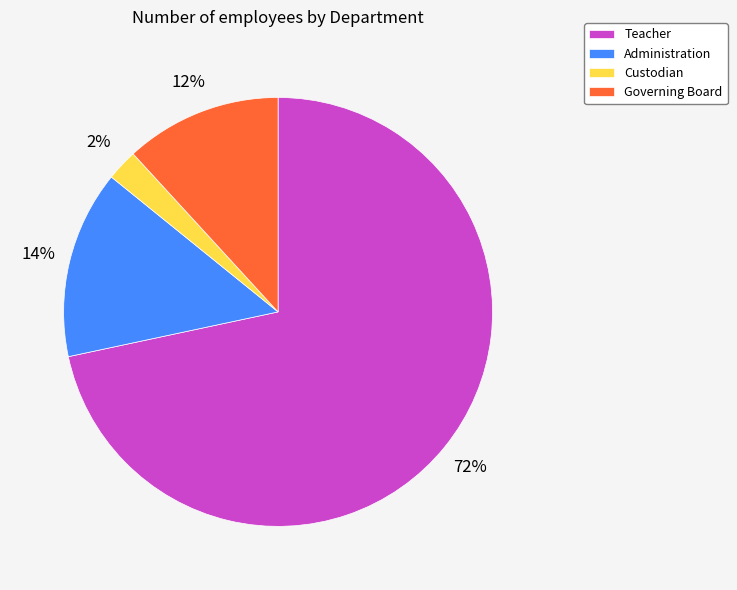

What percentage is the Administration slice, to the nearest percent?

14%